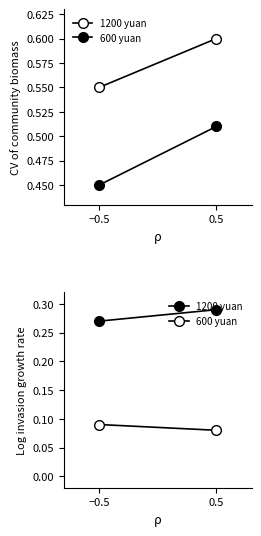

What is the maximum value shown in the chart?

0.3